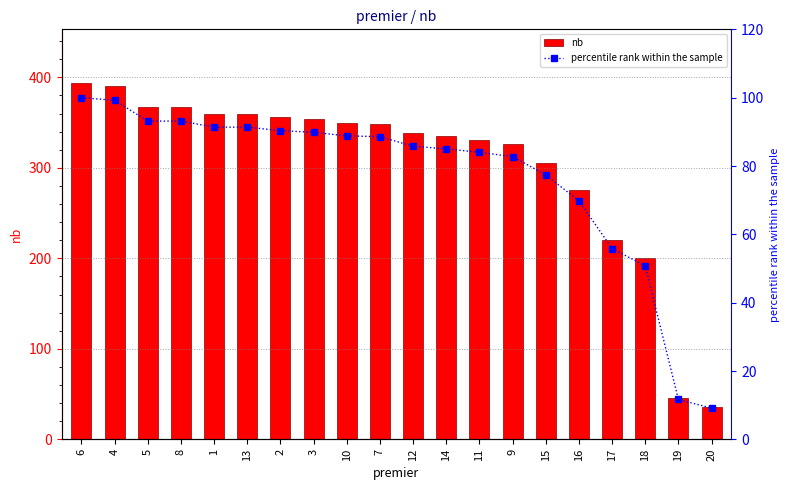

How many data points in percentile rank within the sample are less than 88?

10